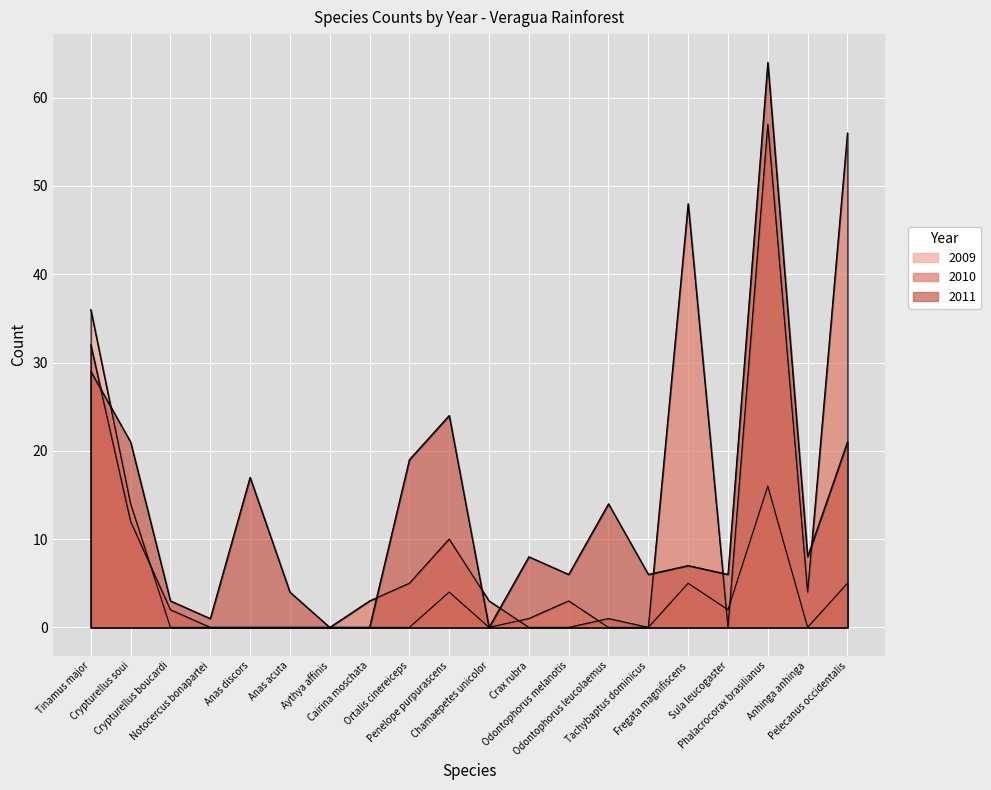

Is the value of 2009 at Crypturellus soui greater than the value of 2011 at Crypturellus boucardi?

Yes